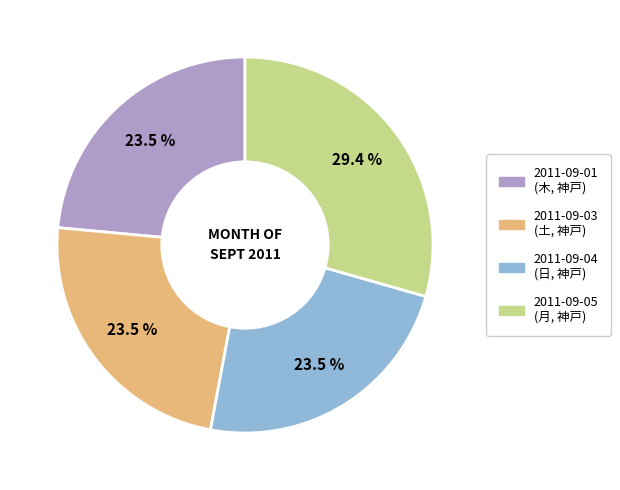

Does any single category account for the majority?

No